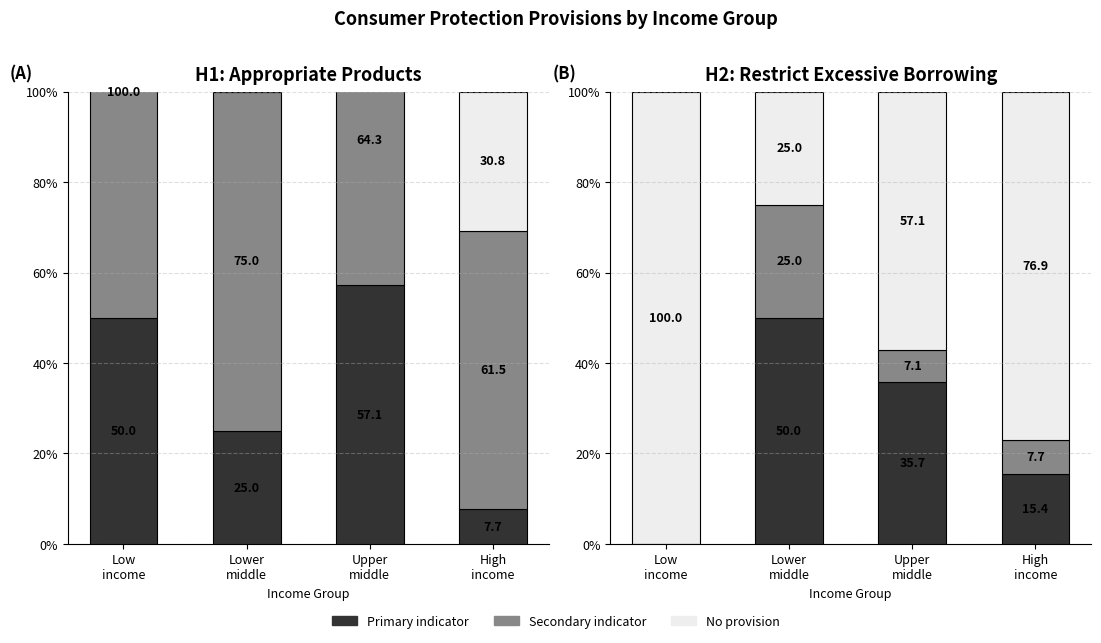

What position from the left is Upper
middle?

3